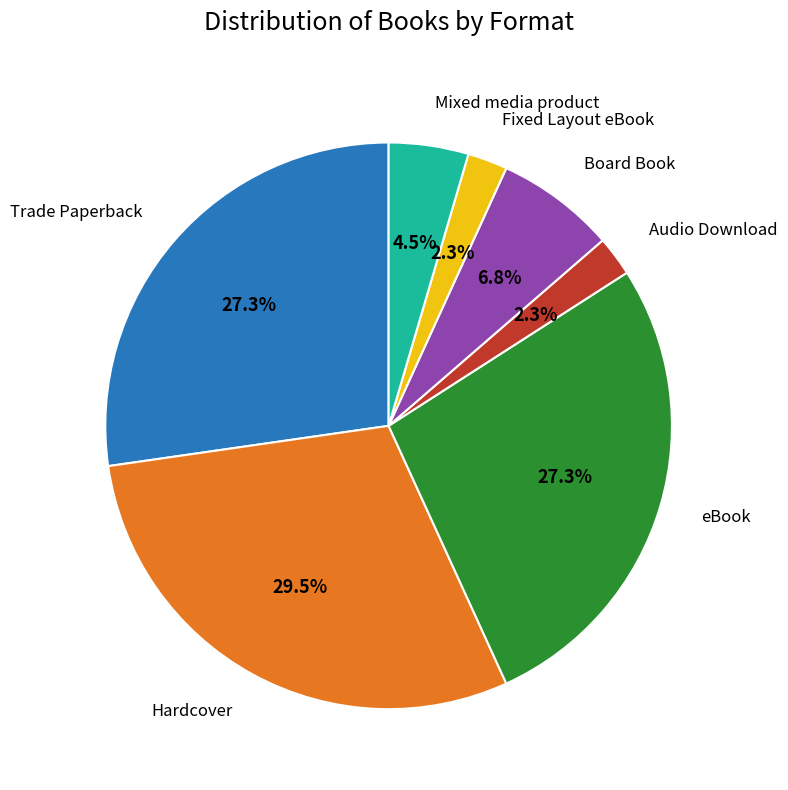

Is there a majority slice in this chart?

No